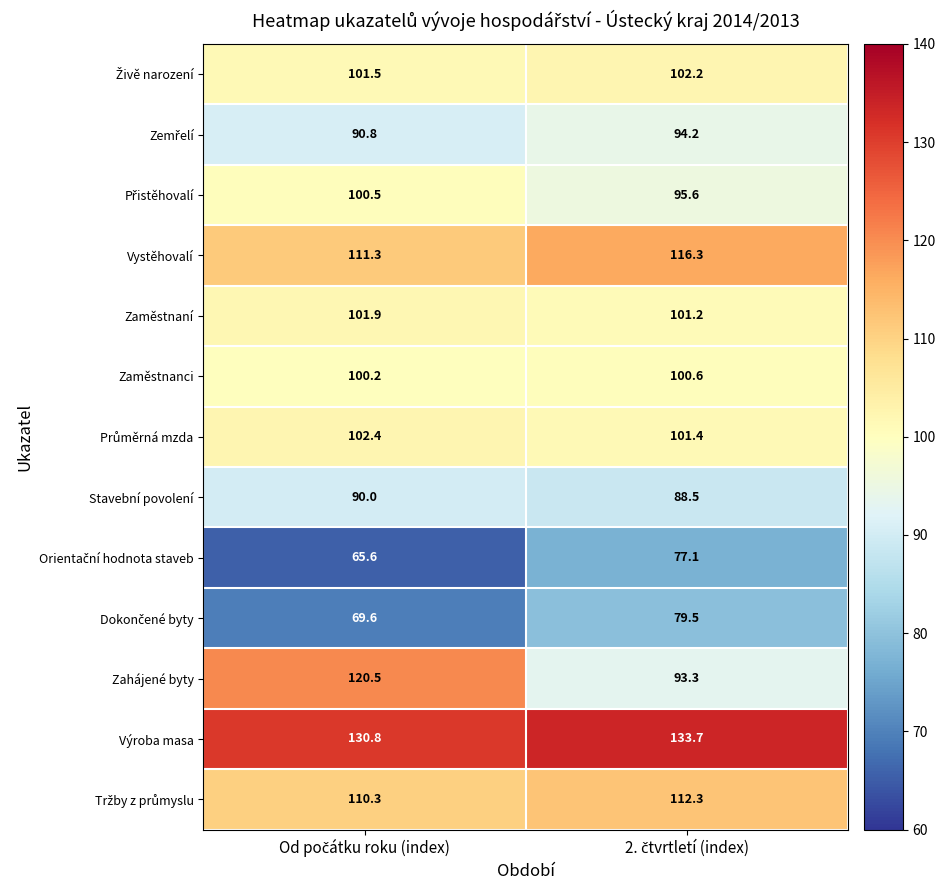

What is the difference between the maximum and minimum values in the Zaměstnaní series?

0.7